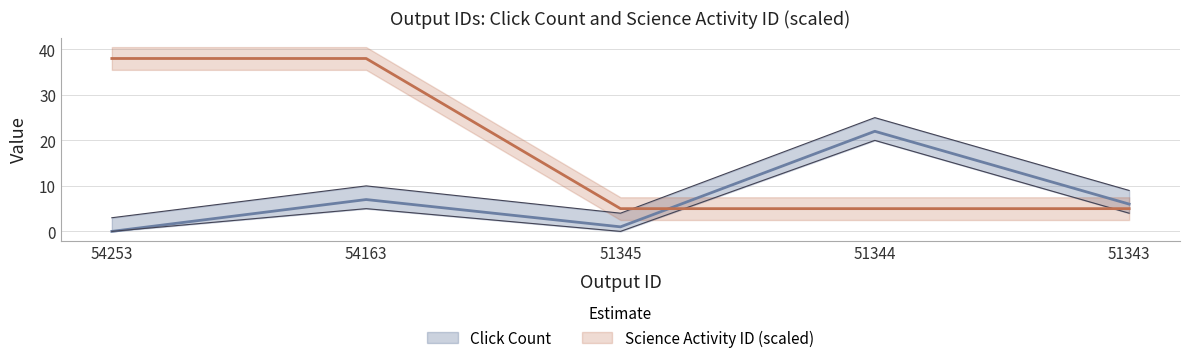

How many interior local valleys does the Click Count series have?

1